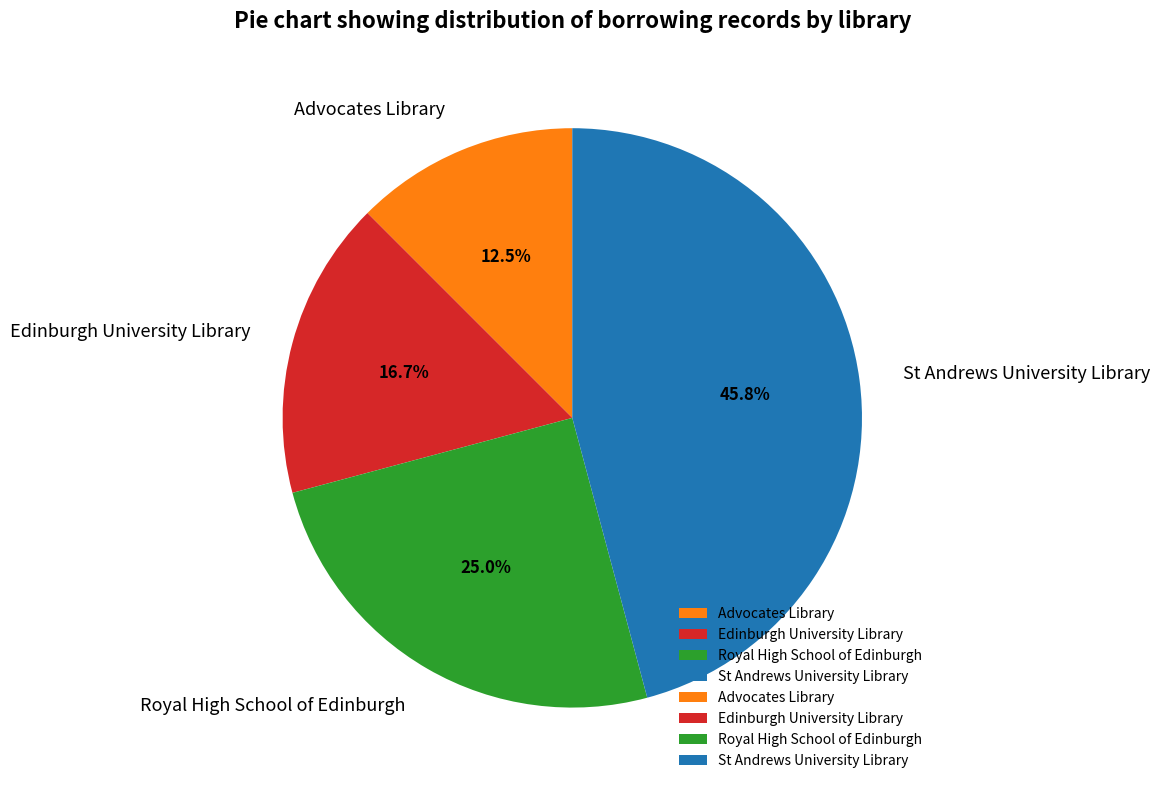

How many segments does this pie chart have?

4